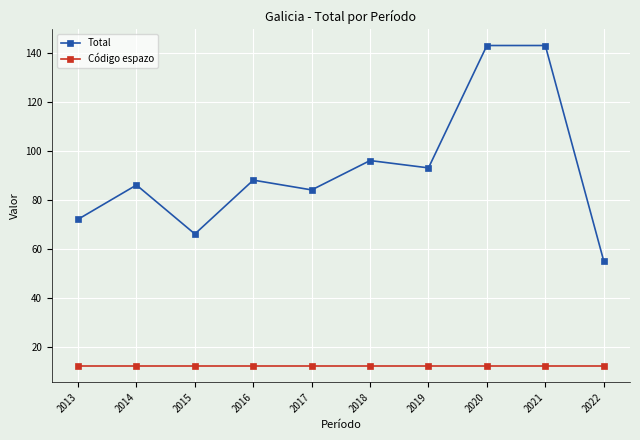

What is the difference between the maximum and minimum values in the Total series?

88